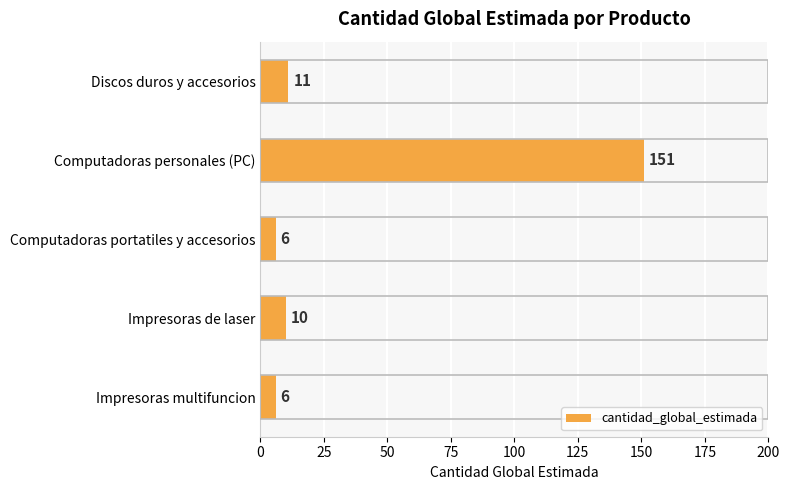

How many categories are shown in the chart?

5